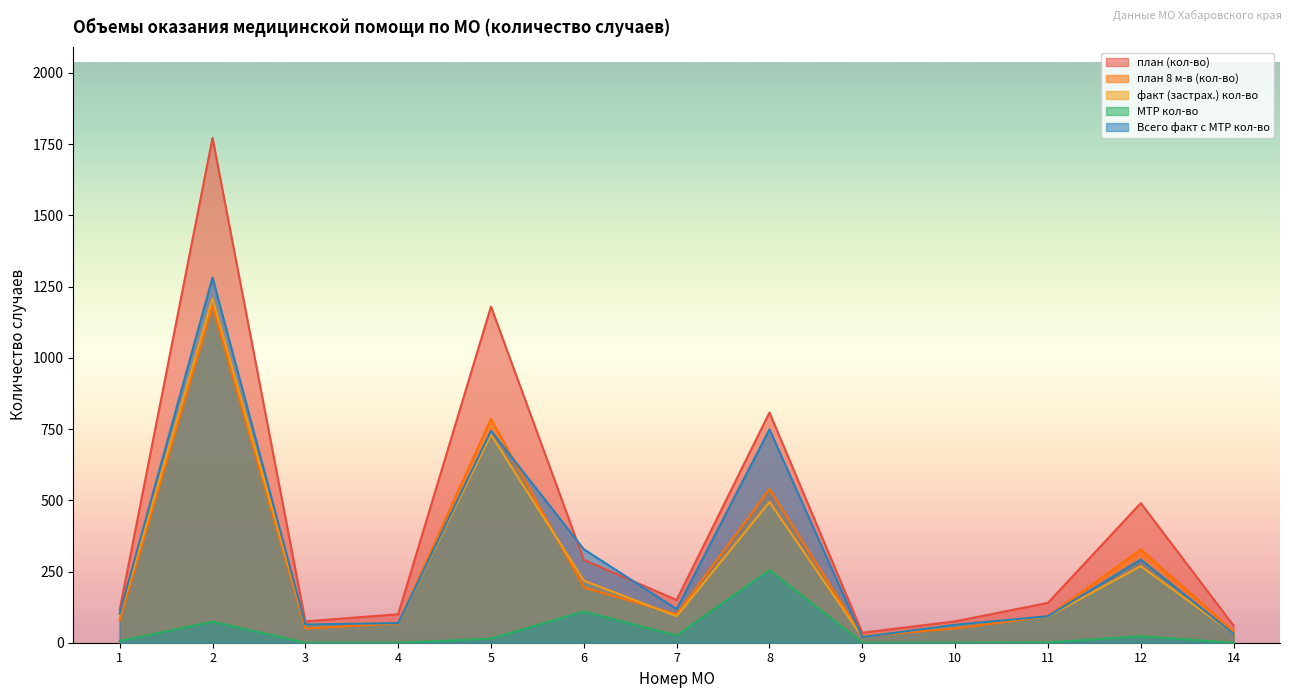

Does the chart display data point markers on the line(s)?

No